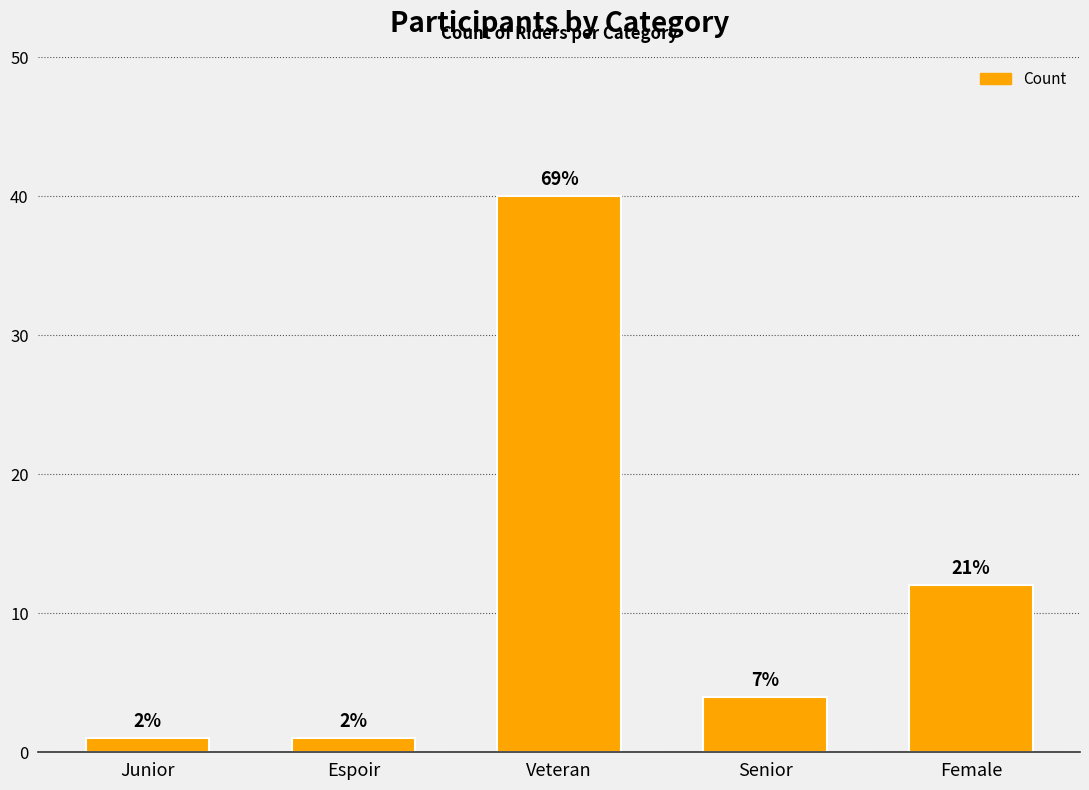

Reading left to right, what are all the values shown in this chart?

Junior=1	Espoir=1	Veteran=40	Senior=4	Female=12